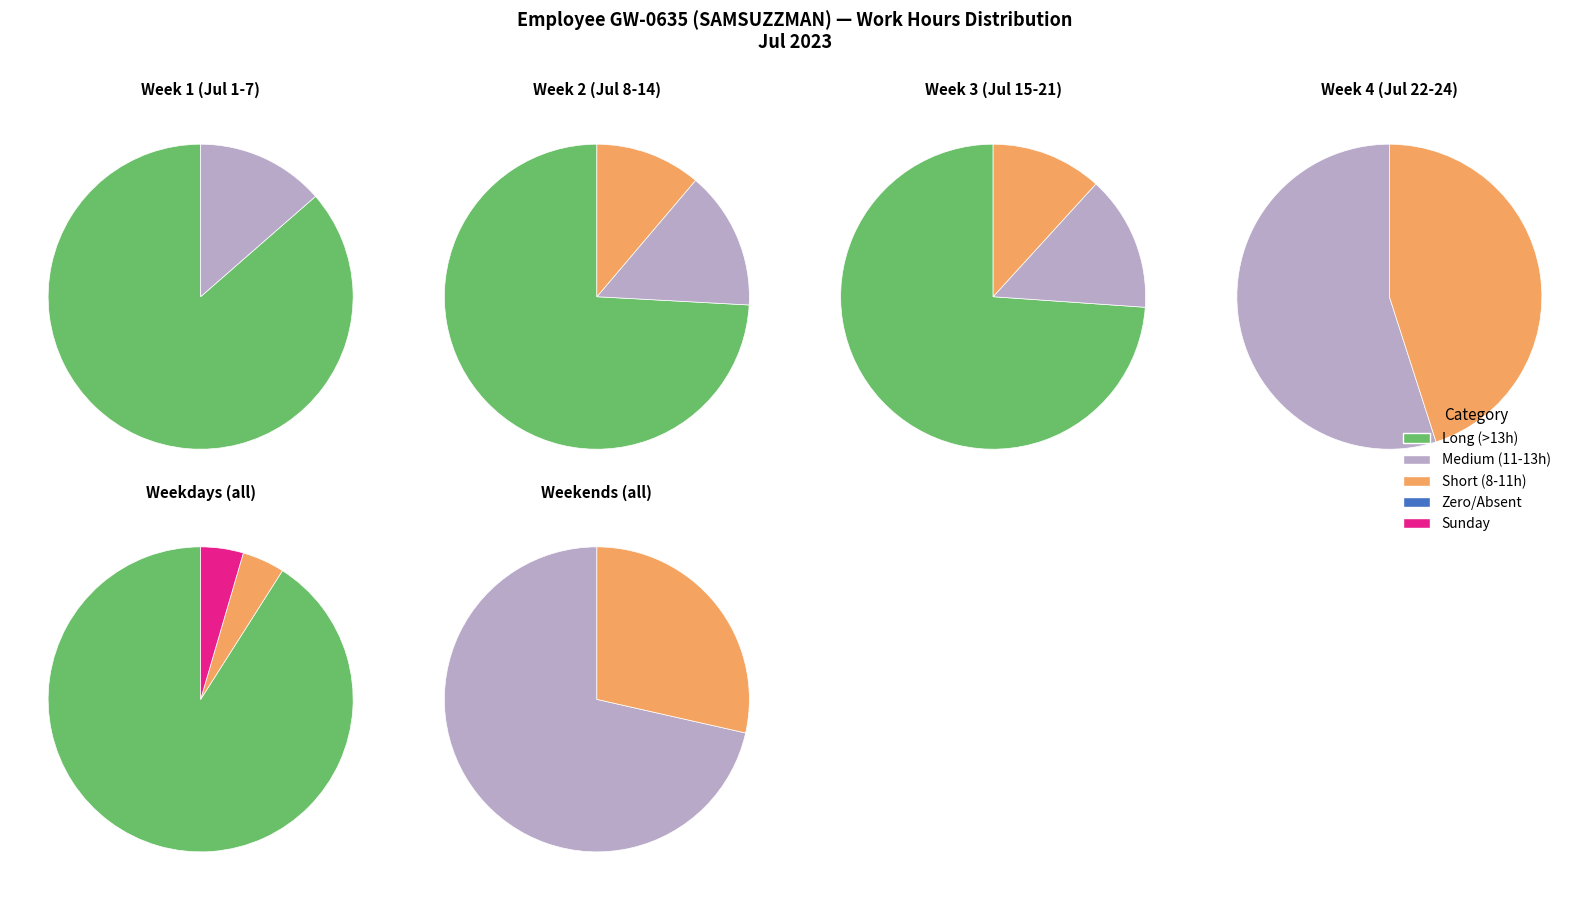

How much of the chart is everything except 14?

100.0%